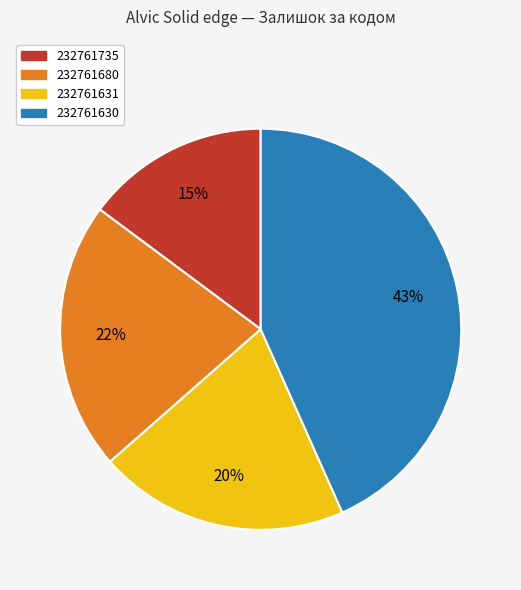

To the nearest percent, what portion does 232761631 represent?

20%